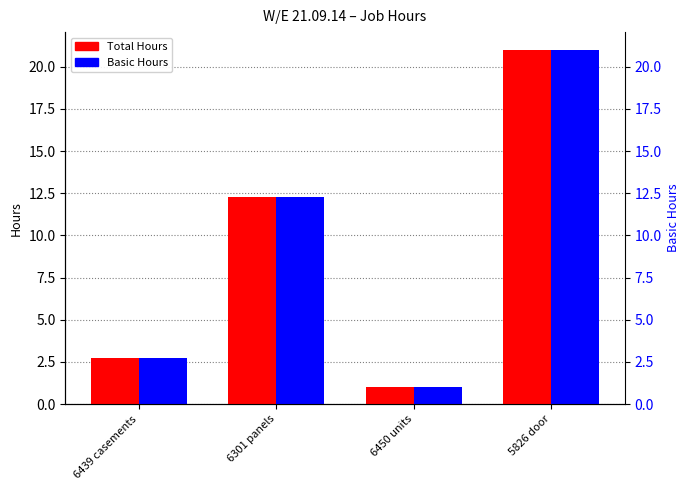

Rank the series at 6301 panels from lowest to highest value.

Total Hours, Basic Hours